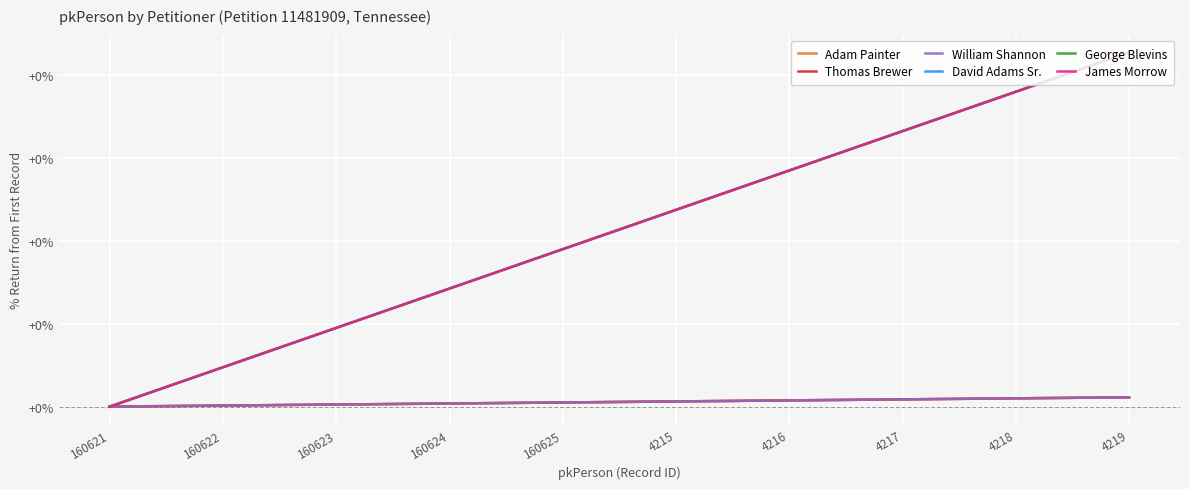

What are all the series names shown in the legend?

Adam Painter, Thomas Brewer, William Shannon, David Adams Sr., George Blevins, James Morrow